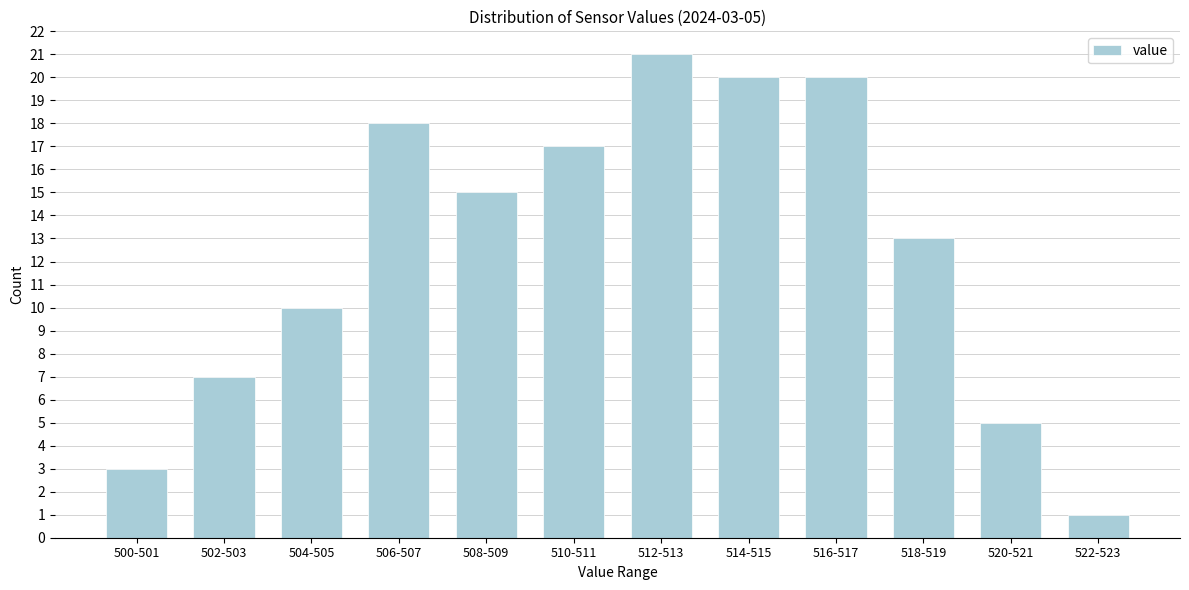

Reading left to right, extract all data points from this chart.

3	7	10	18	15	17	21	20	20	13	5	1